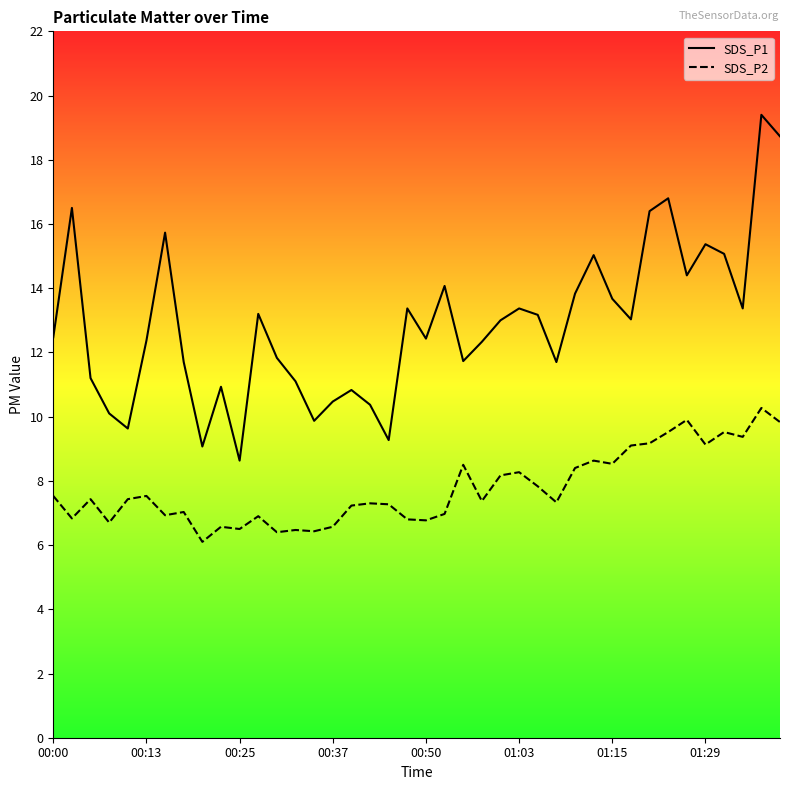

What is the value of the SDS_P1 point at the 16th from the left?

10.5